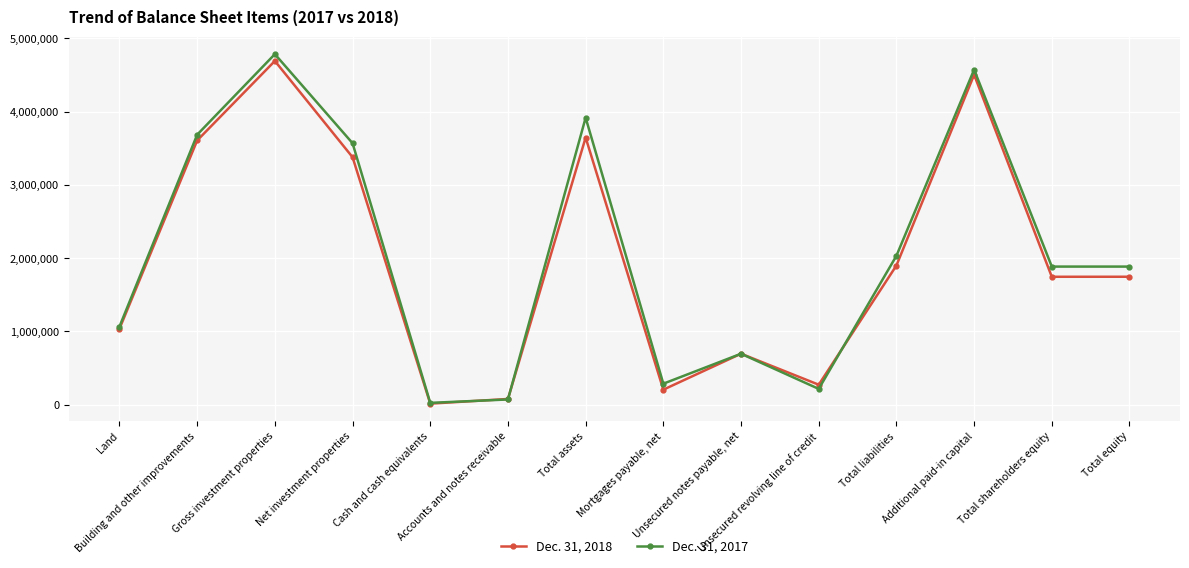

What is the label of the 10th point from the left?

Unsecured revolving line of credit